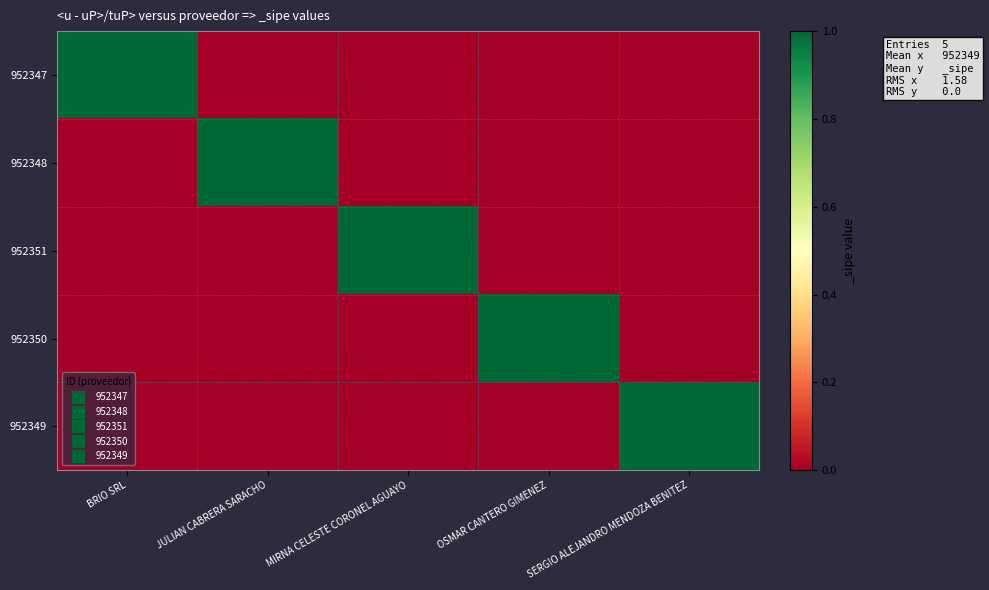

Between JULIAN CABRERA SARACHO and OSMAR CANTERO GIMENEZ, which series saw the biggest shift?

952348